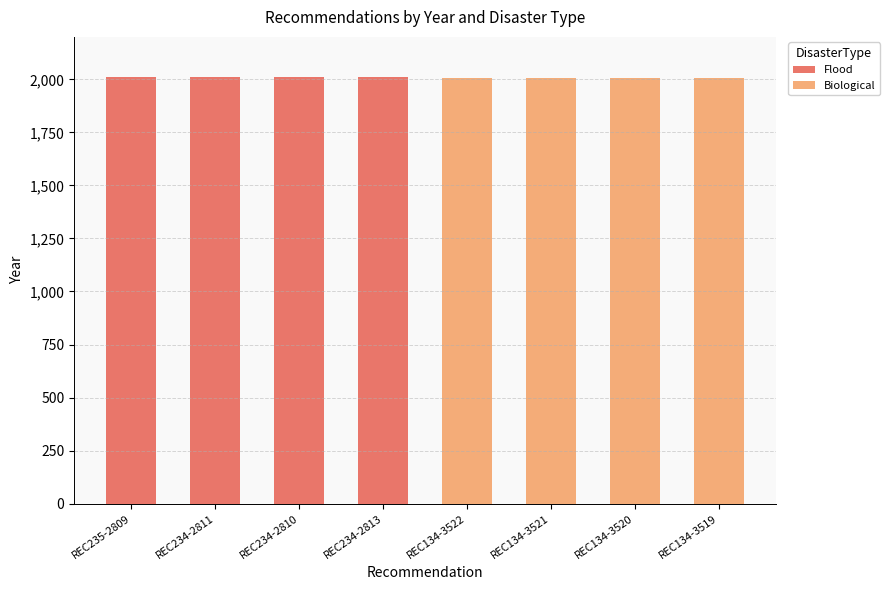

What are all the series names shown in the legend?

Flood, Biological